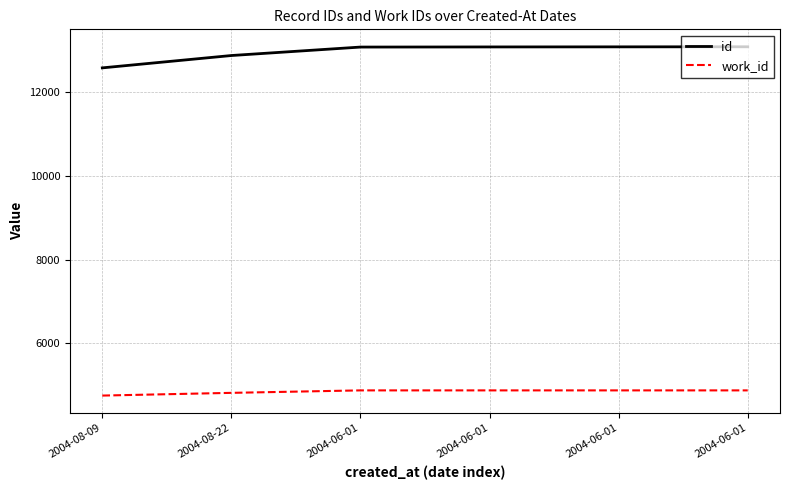

What is the sum of all id values?

77790